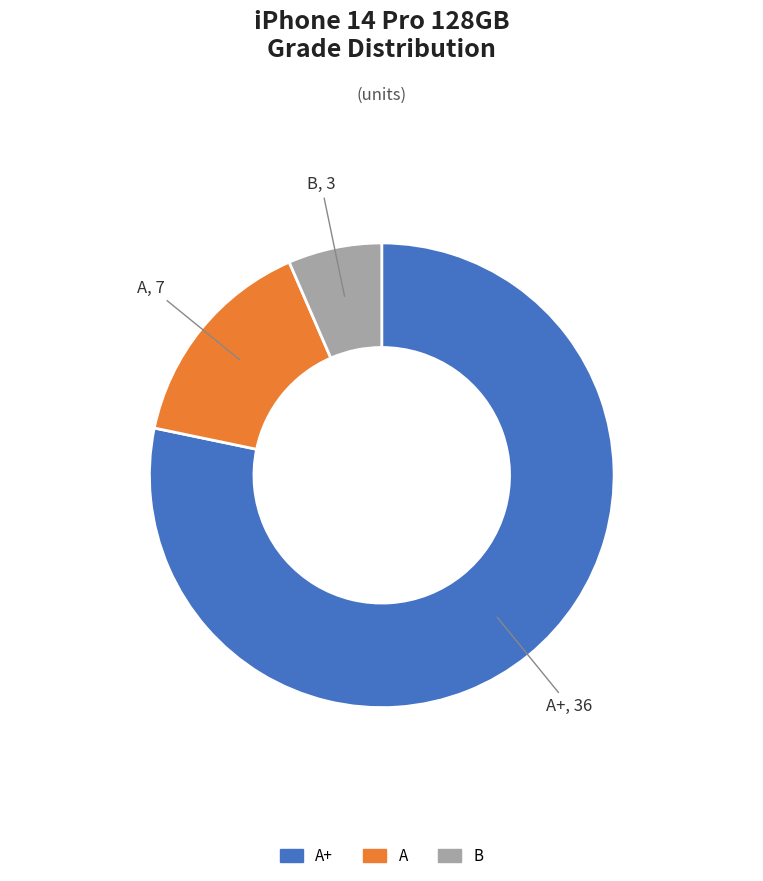

Is there any slice that represents more than half of the pie?

Yes